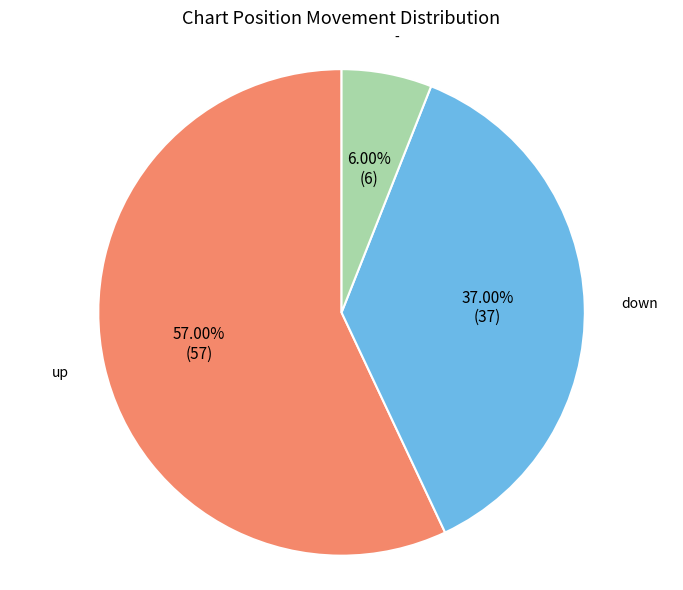

To the nearest percent, what is the difference between the largest and smallest slice percentages?

51%